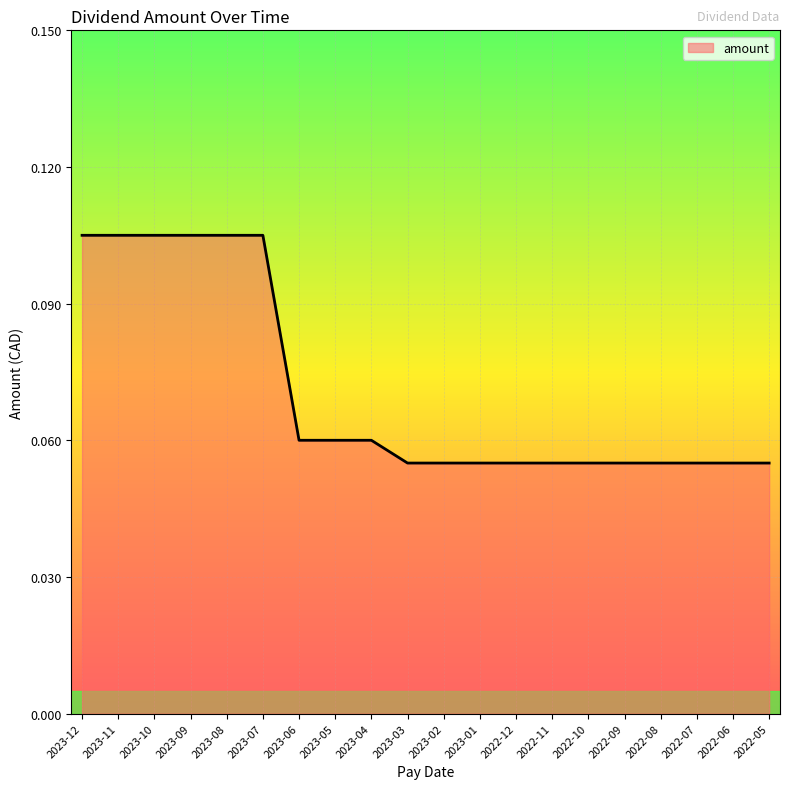

Is it true that the value at 2022-11 is 0.0?

False